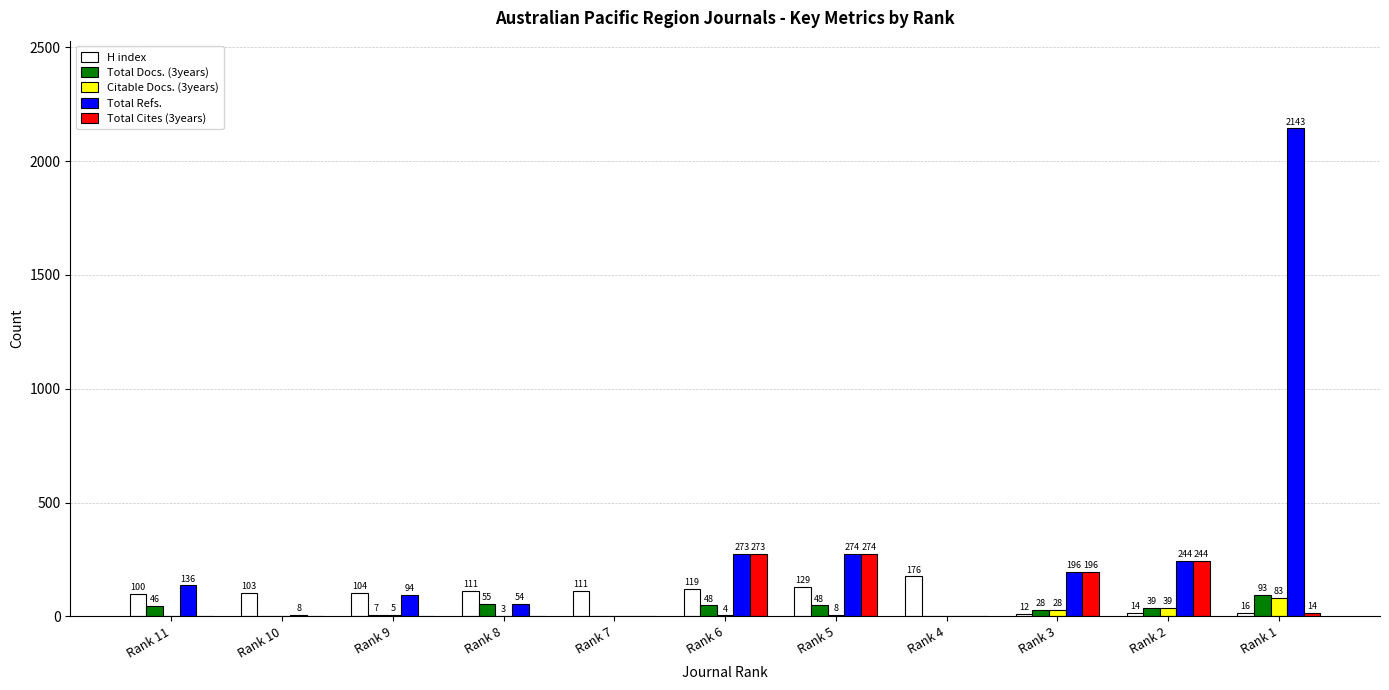

Where is Total Refs. nearest to the value 1071?

Rank 5